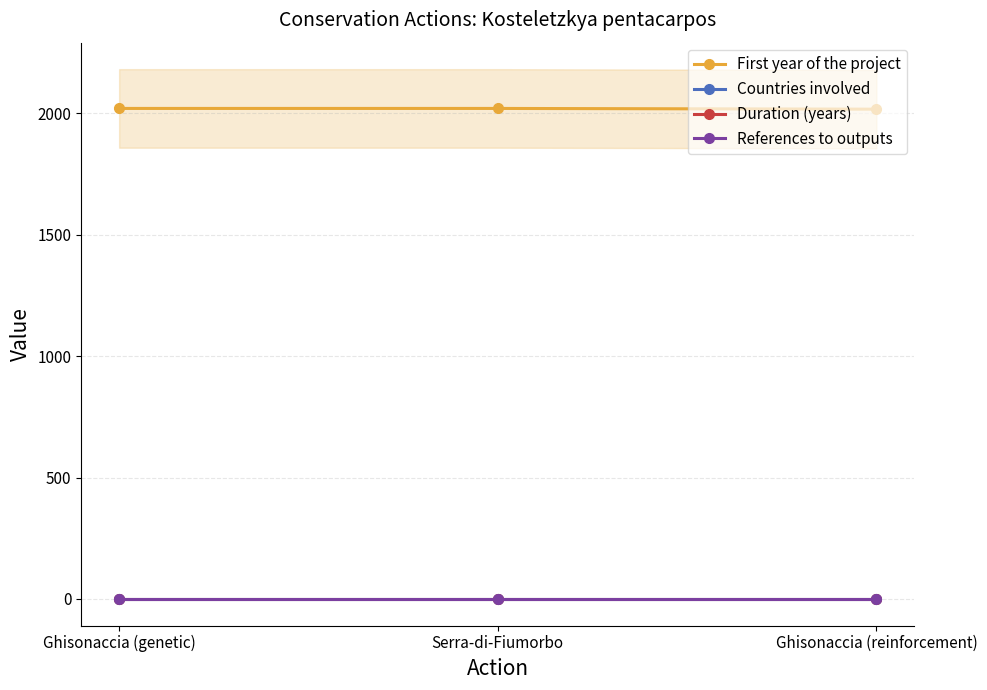

What is the total value across all series at Ghisonaccia (genetic)?

2022